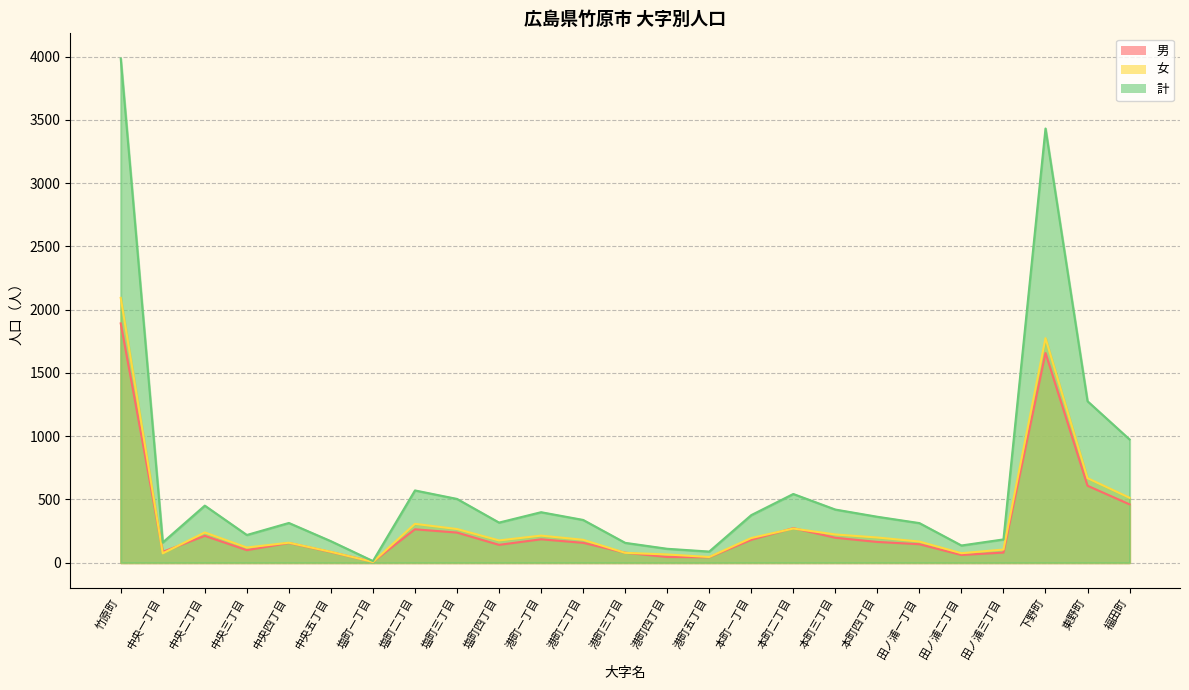

Which series changed the most between 中央二丁目 and 田ノ浦一丁目?

計